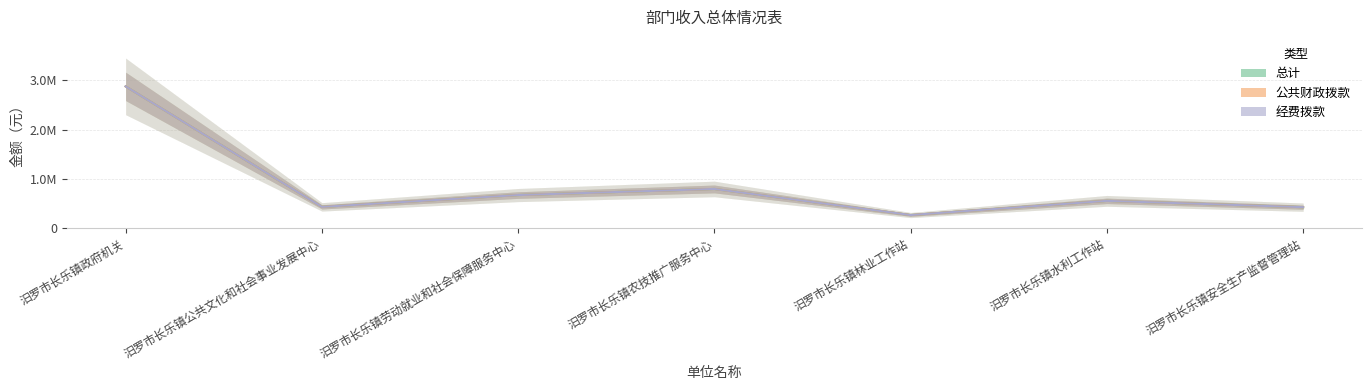

True or false: 公共财政拨款 has a value of 475952.1 at 汨罗市长乐镇农技推广服务中心.

False